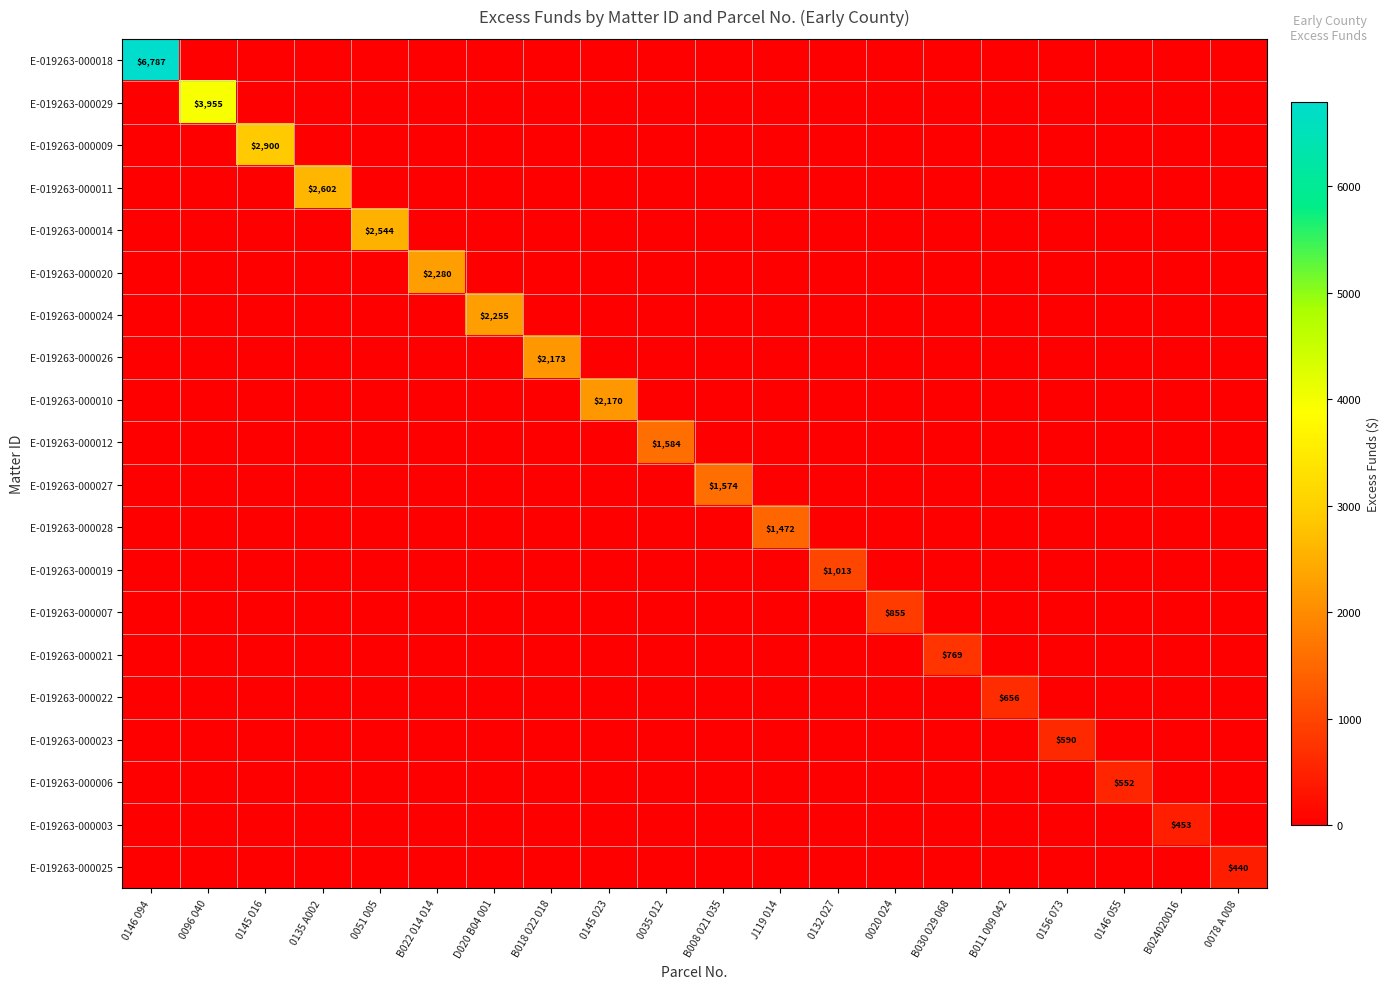

What is the total value across all series at 0051 005?

2544.1